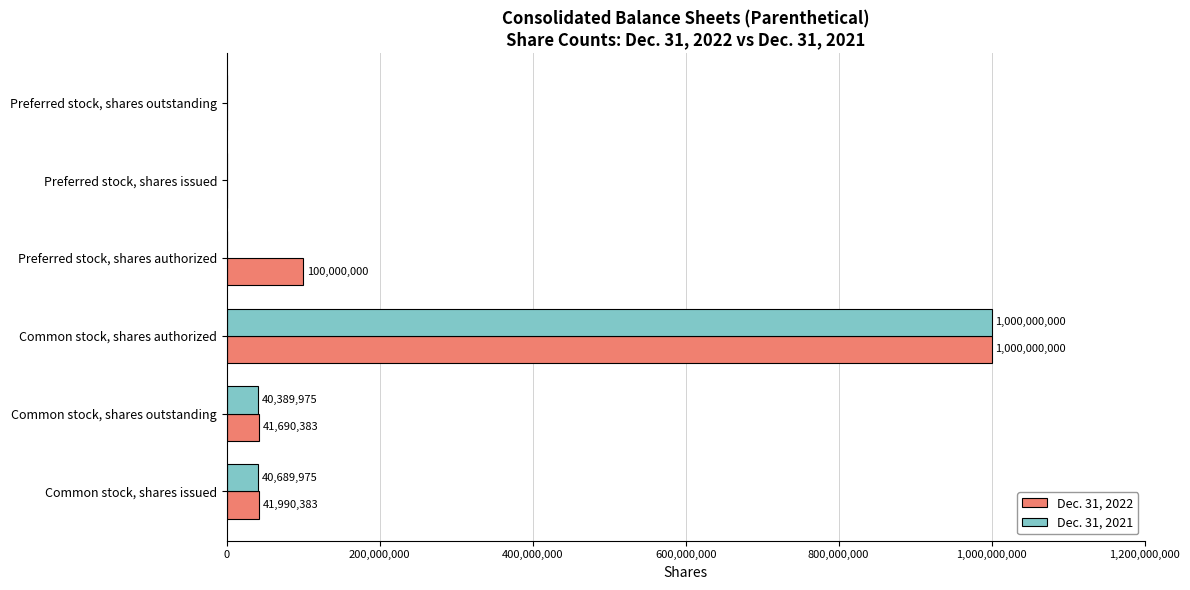

Is it true that Dec. 31, 2022 equals -551928066 at Preferred stock, shares outstanding?

False